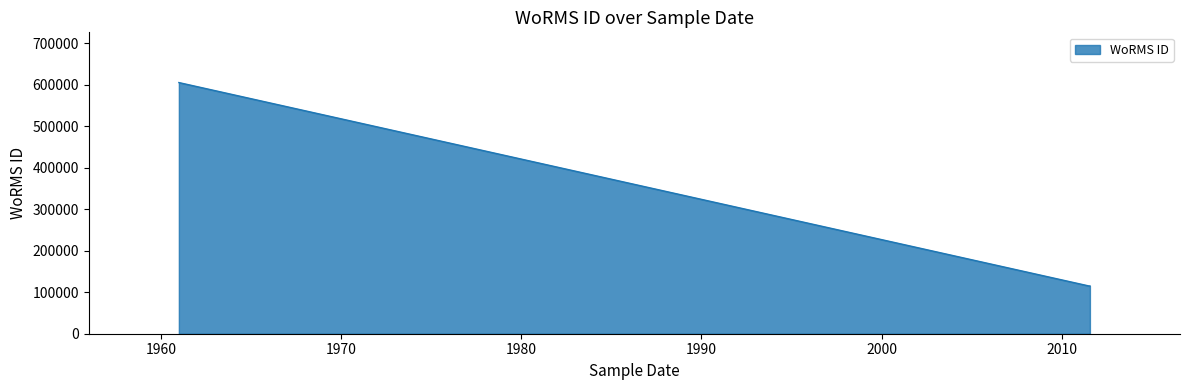

What is the difference between the maximum and minimum values?

489816